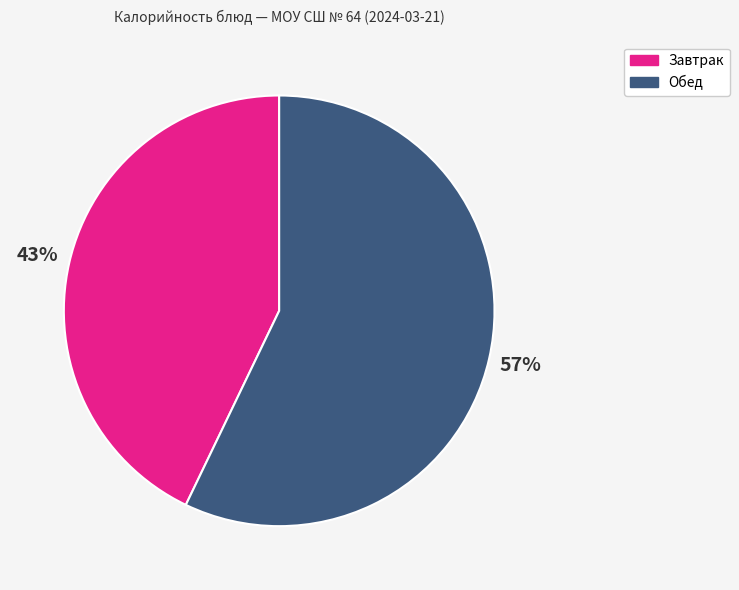

Does any single category account for the majority?

Yes